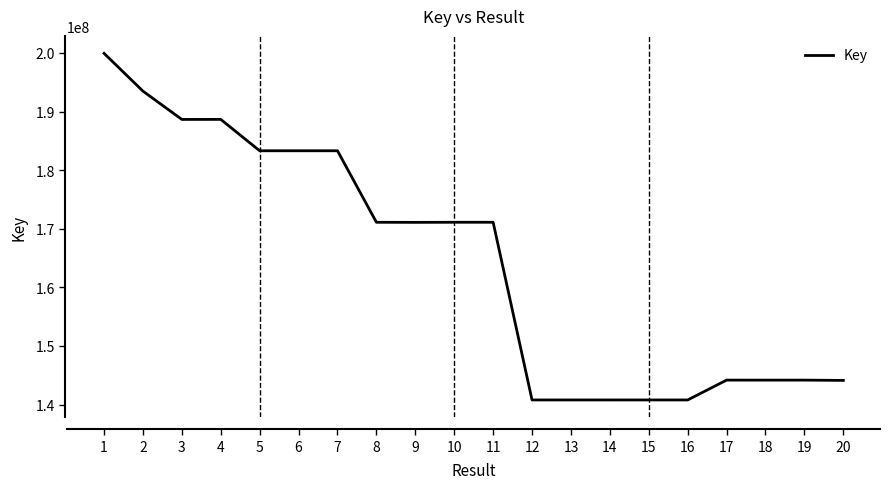

How many series are shown in this chart?

1